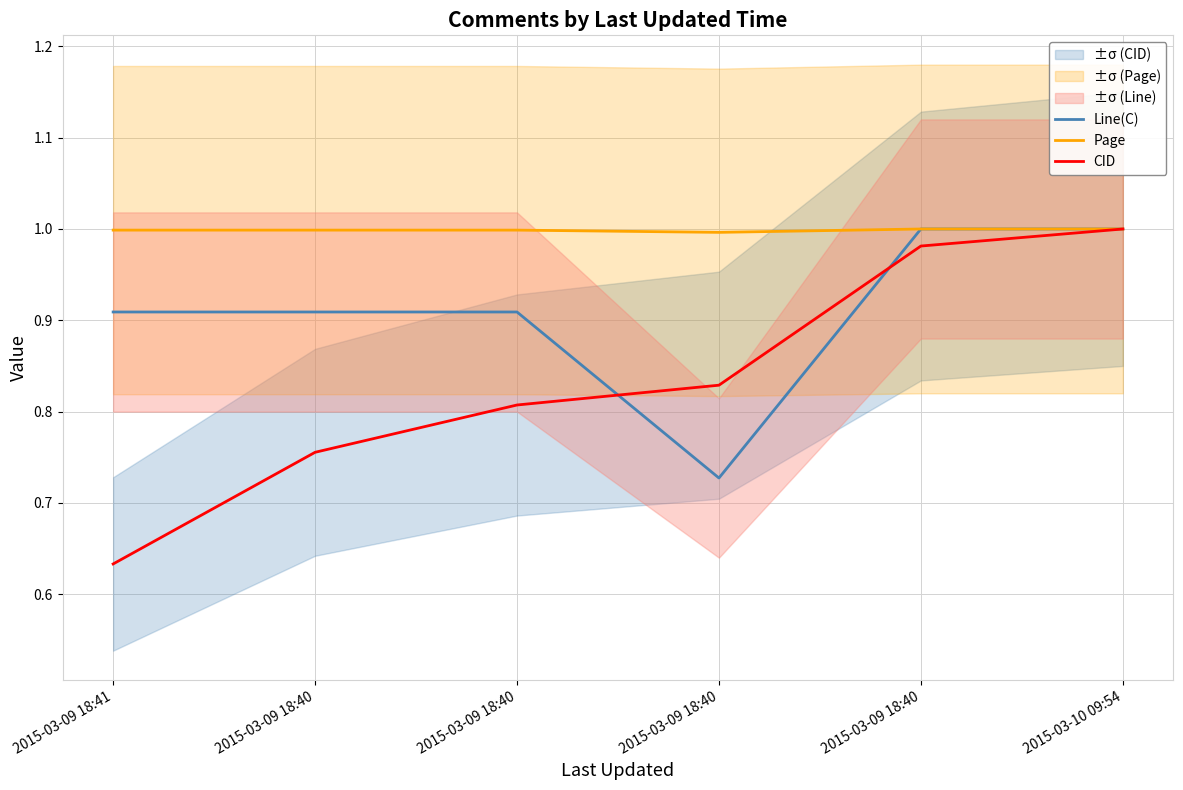

What are all the series names shown in the legend?

Line(C), Page, CID